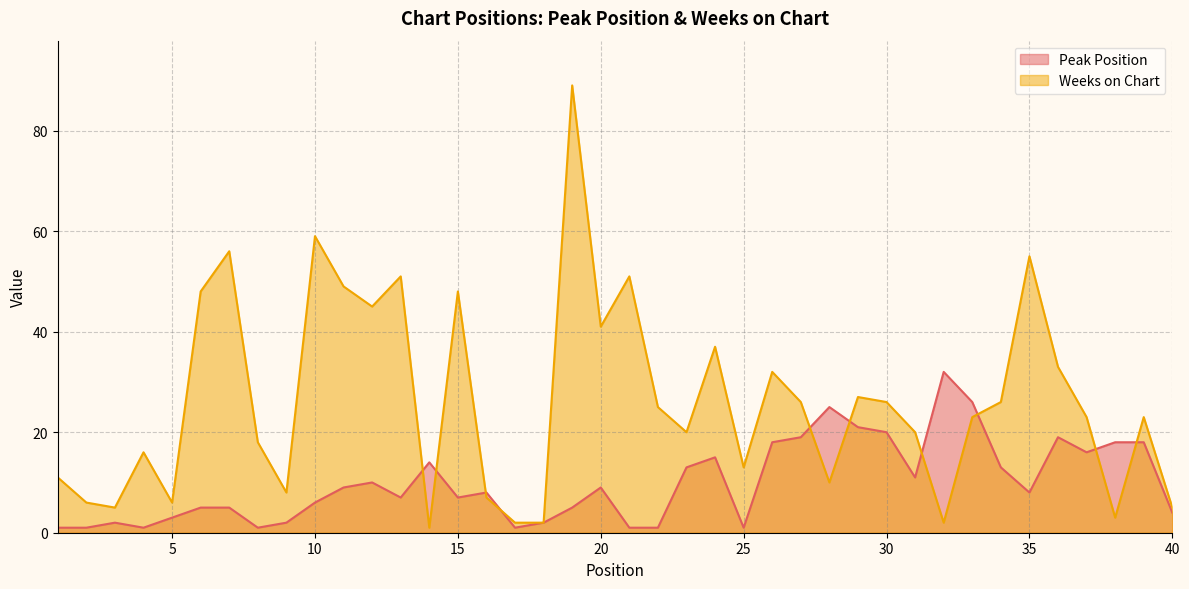

Which series has the largest range (max minus min)?

Weeks on Chart